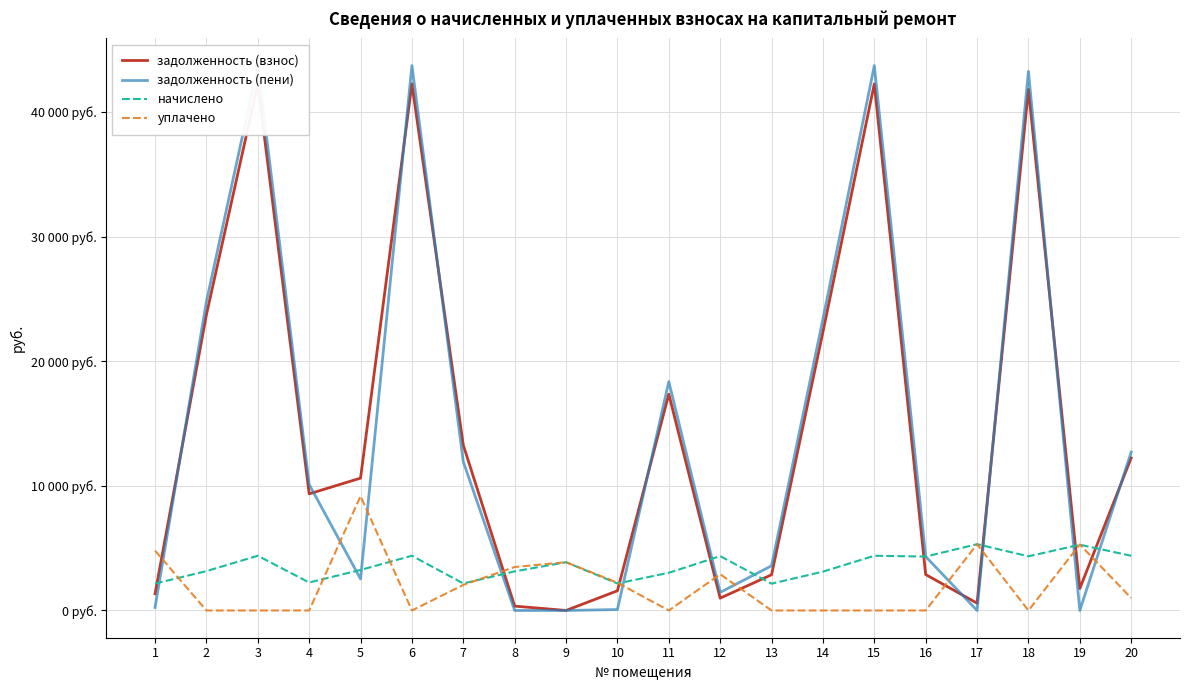

True or false: начислено has a value of 4392.0 at 6.

True